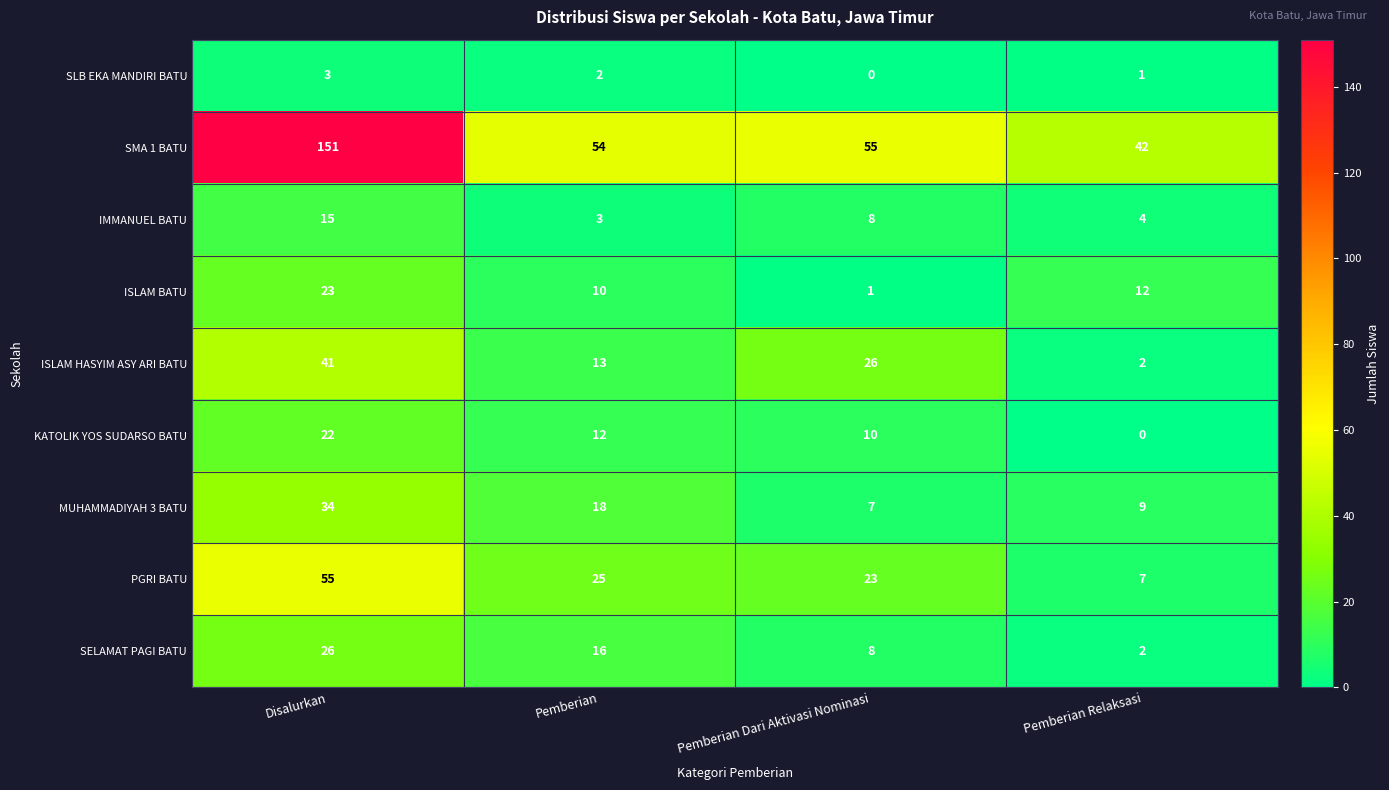

What is the lowest value of the MUHAMMADIYAH 3 BATU series?

7